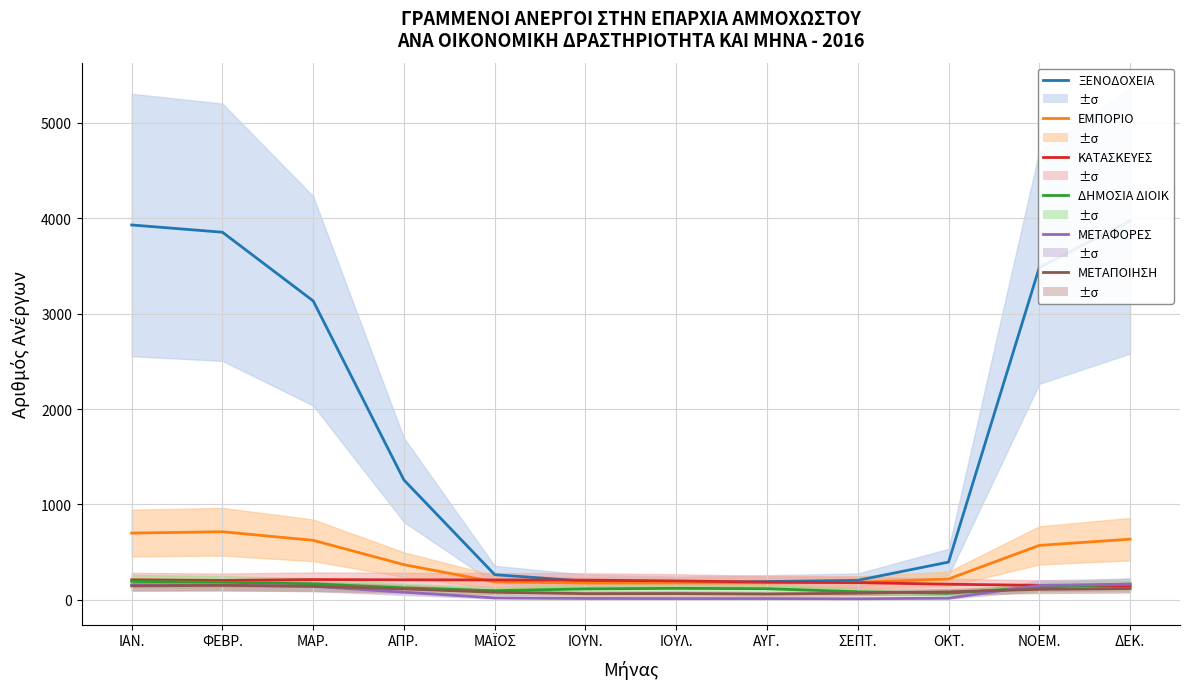

Which series changed the most between ΟΚΤ. and ΝΟΕΜ.?

ΞΕΝΟΔΟΧΕΙΑ